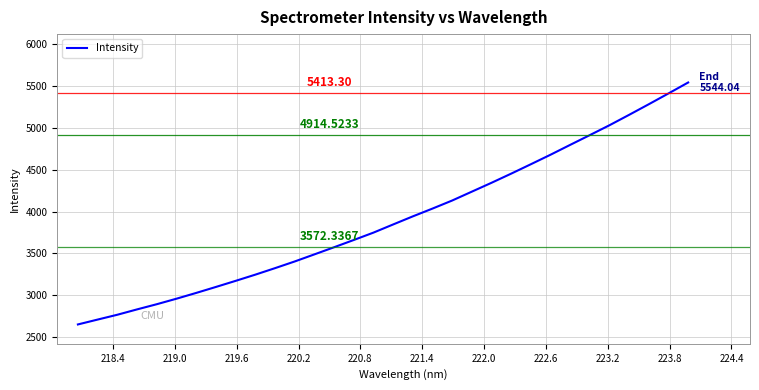

What is the difference between the maximum and minimum values?

2895.2